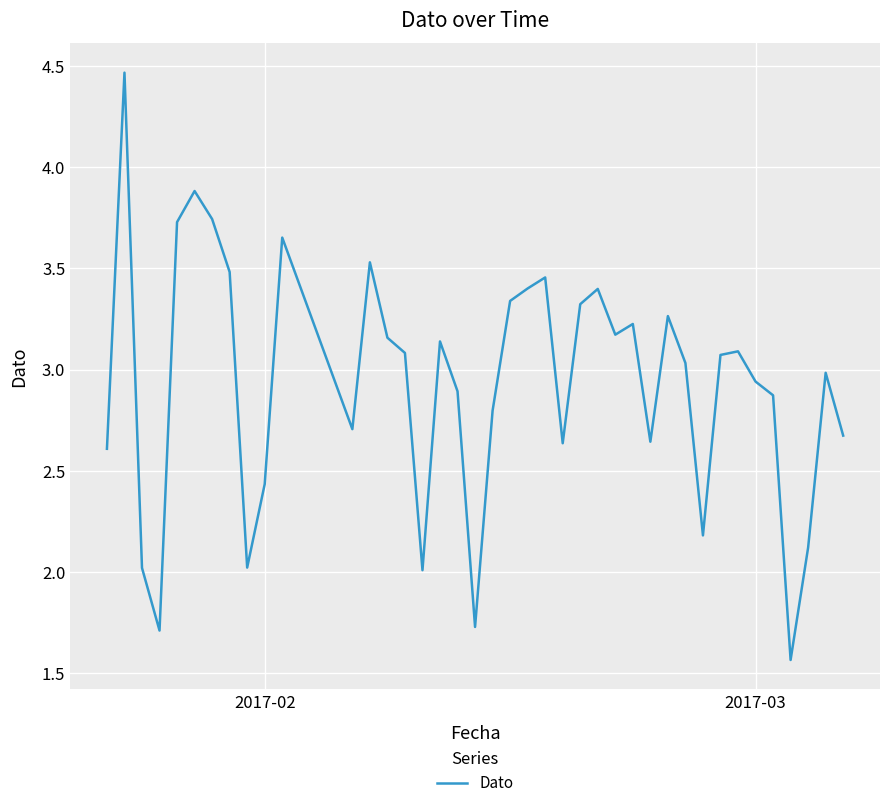

How many lines are shown in the chart?

1